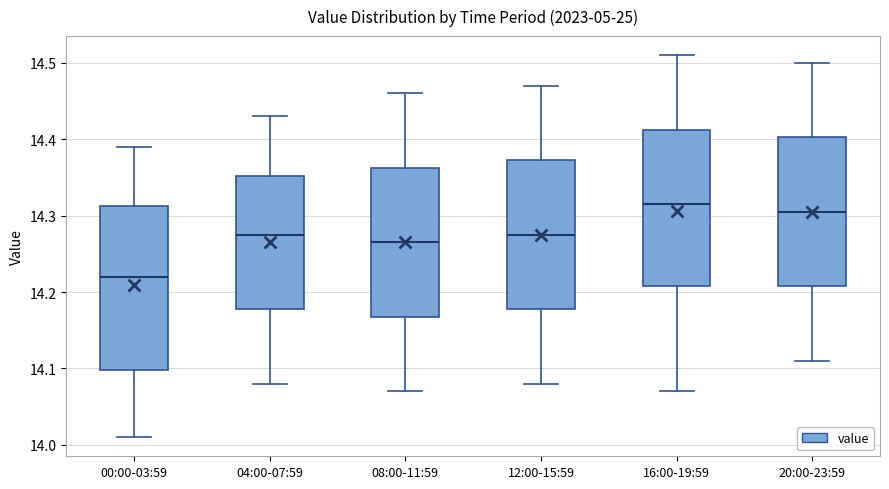

Reading left to right, transcribe this box plot: for each box, give where its median line is, the range the box spans, and where its two whiskers end, as read against the y-axis. The values are not printed on the chart, so give them approximately, as read against the axis.

00:00-03:59: median 14.22, box 14.10 to 14.31, whiskers 14.01 to 14.39
04:00-07:59: median 14.28, box 14.18 to 14.35, whiskers 14.08 to 14.43
08:00-11:59: median 14.27, box 14.17 to 14.36, whiskers 14.07 to 14.46
12:00-15:59: median 14.28, box 14.18 to 14.37, whiskers 14.08 to 14.47
16:00-19:59: median 14.32, box 14.21 to 14.41, whiskers 14.07 to 14.51
20:00-23:59: median 14.31, box 14.21 to 14.40, whiskers 14.11 to 14.50